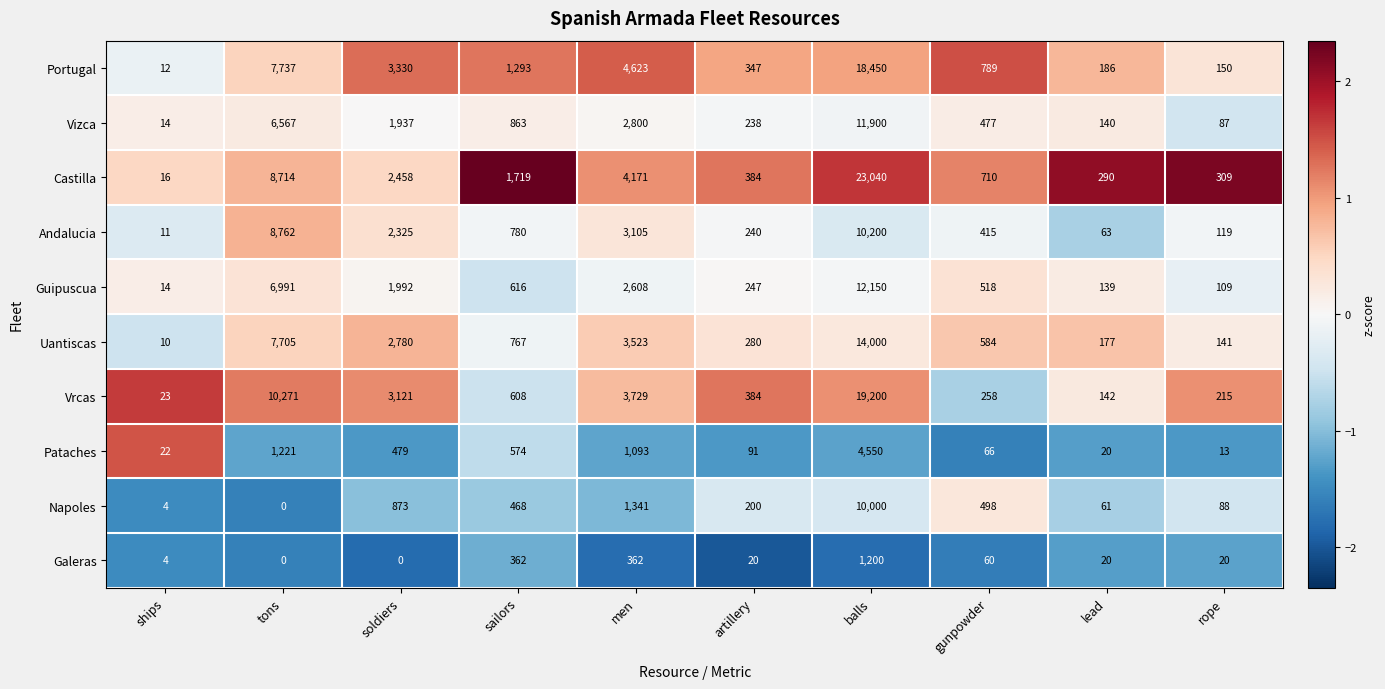

At which label is Portugal closest to 9231?

tons